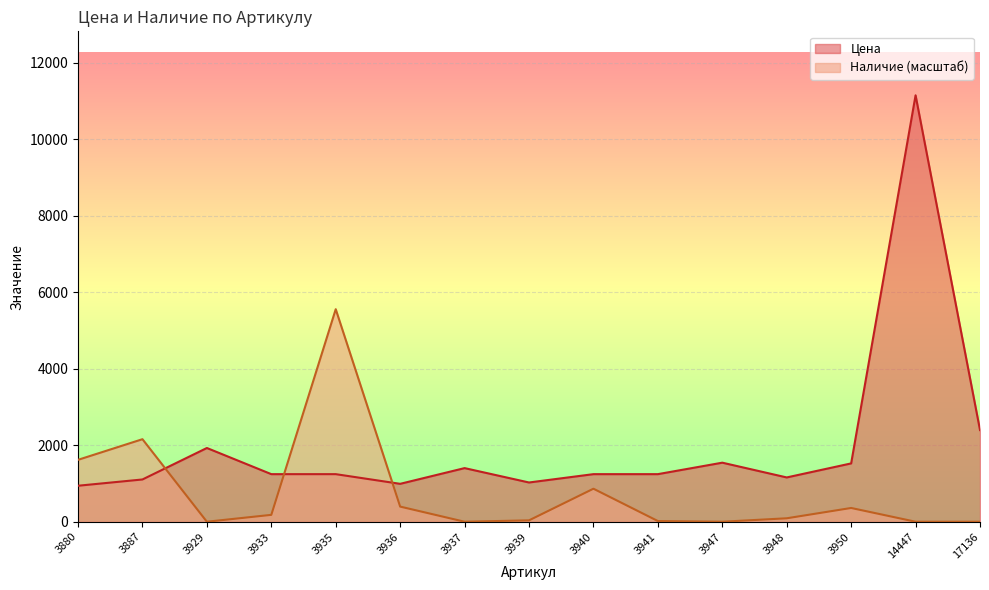

Which series has the largest total across all categories?

Цена